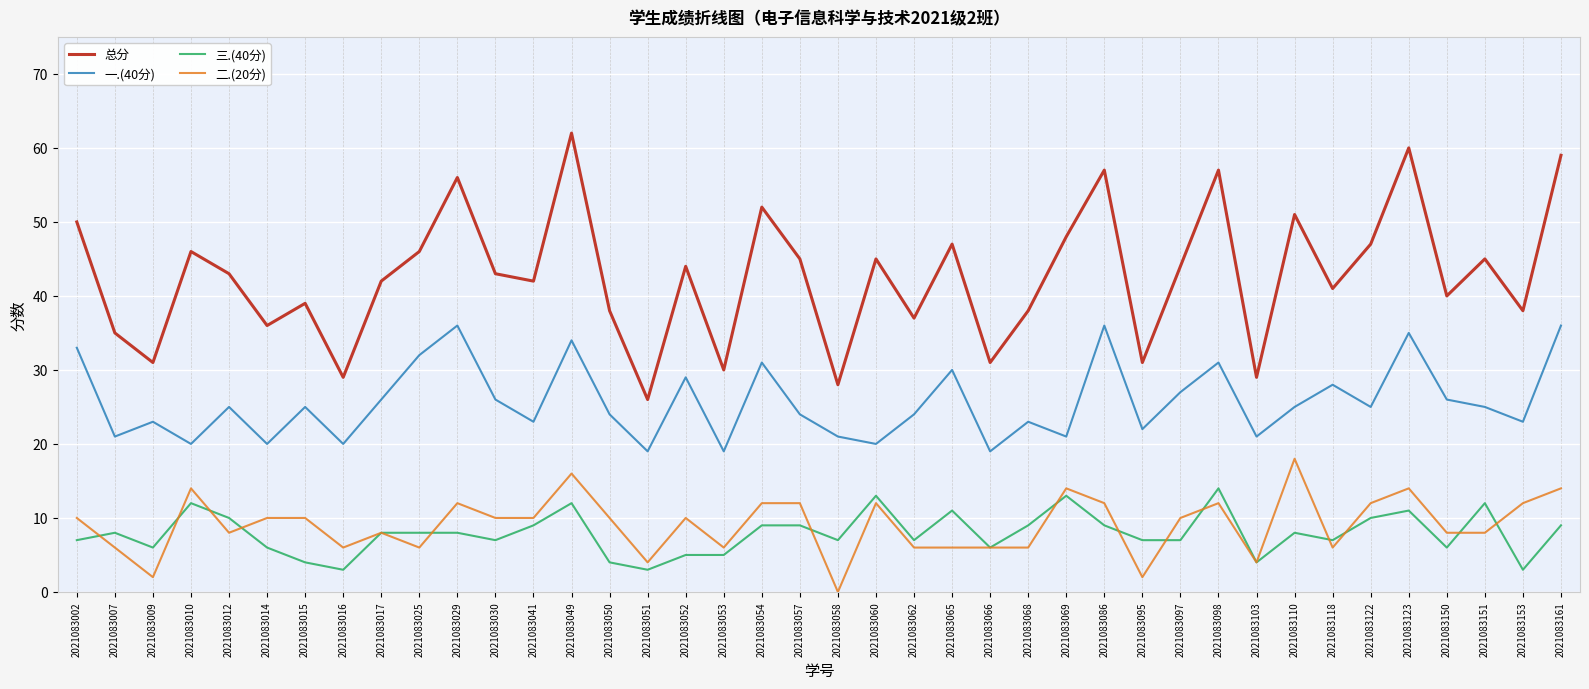

True or false: 三.(40分) and 二.(20分) cross at least once.

True